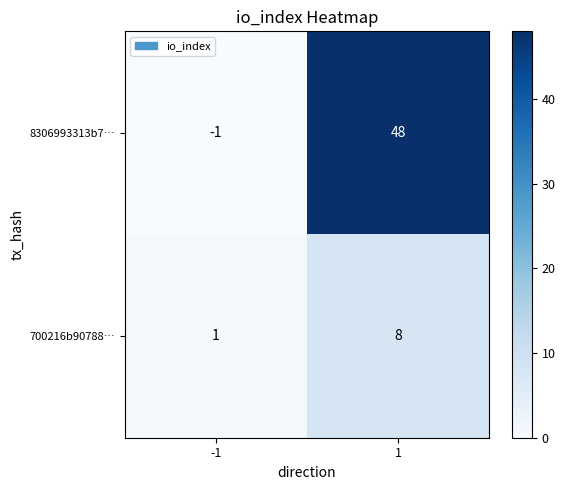

At how many categories does at least one series exceed 18?

1